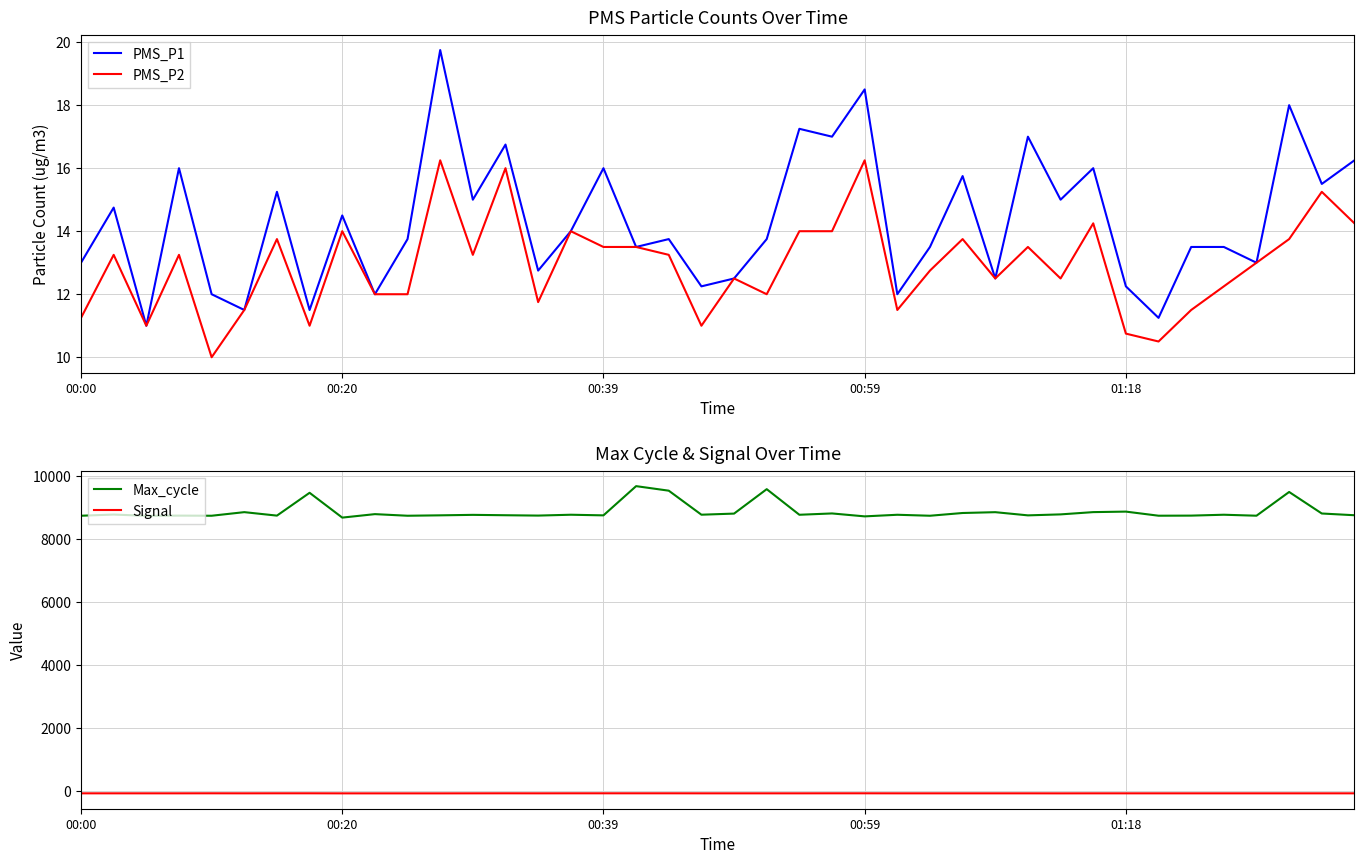

How many values in the PMS_P2 series are below 13?

19